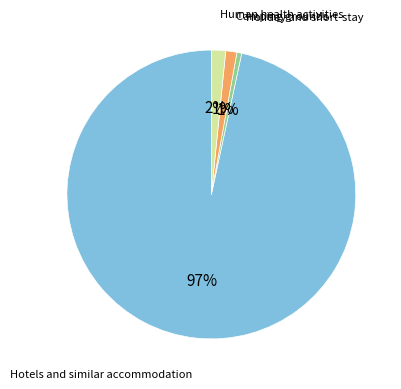

Count the number of slices in the pie.

4